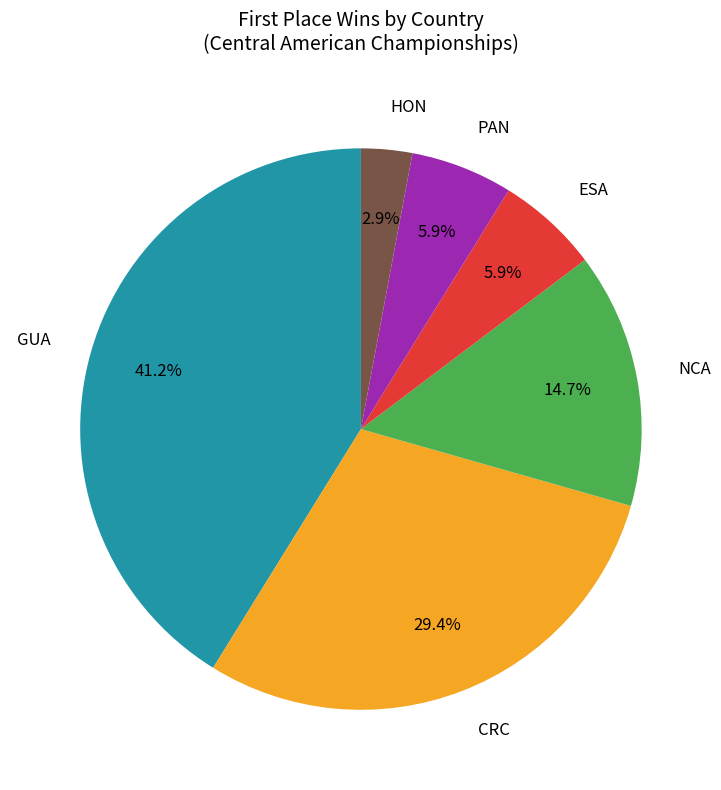

Count the number of slices in the pie.

6